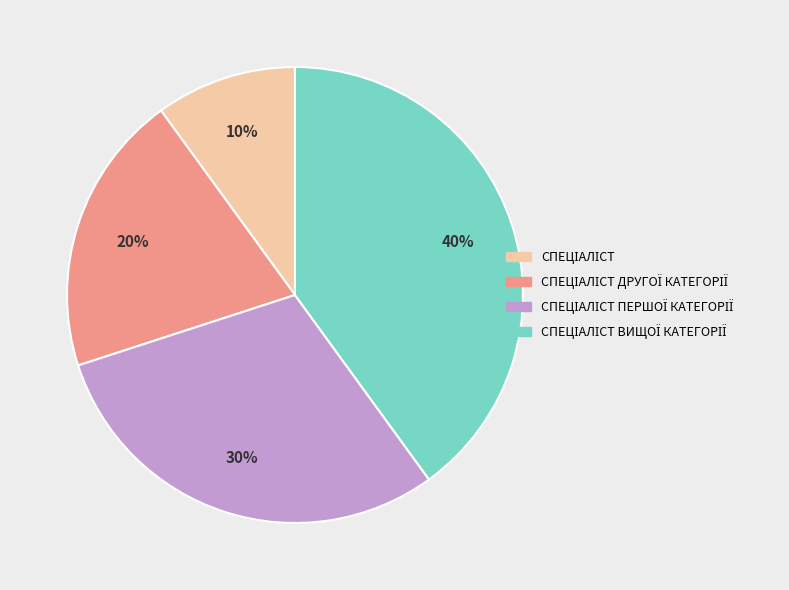

To the nearest percent, what is the difference between the largest and smallest slice percentages?

30%